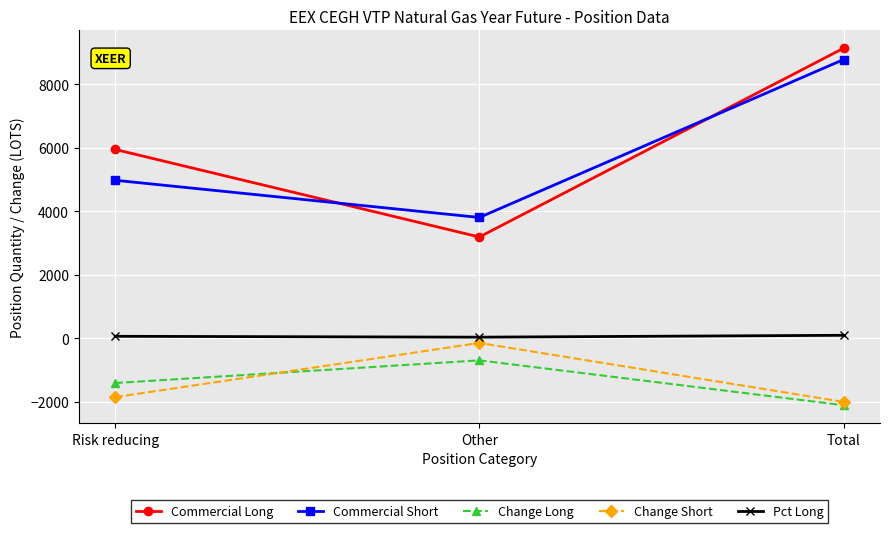

Rank the categories by Commercial Long value from highest to lowest.

Total, Risk reducing, Other